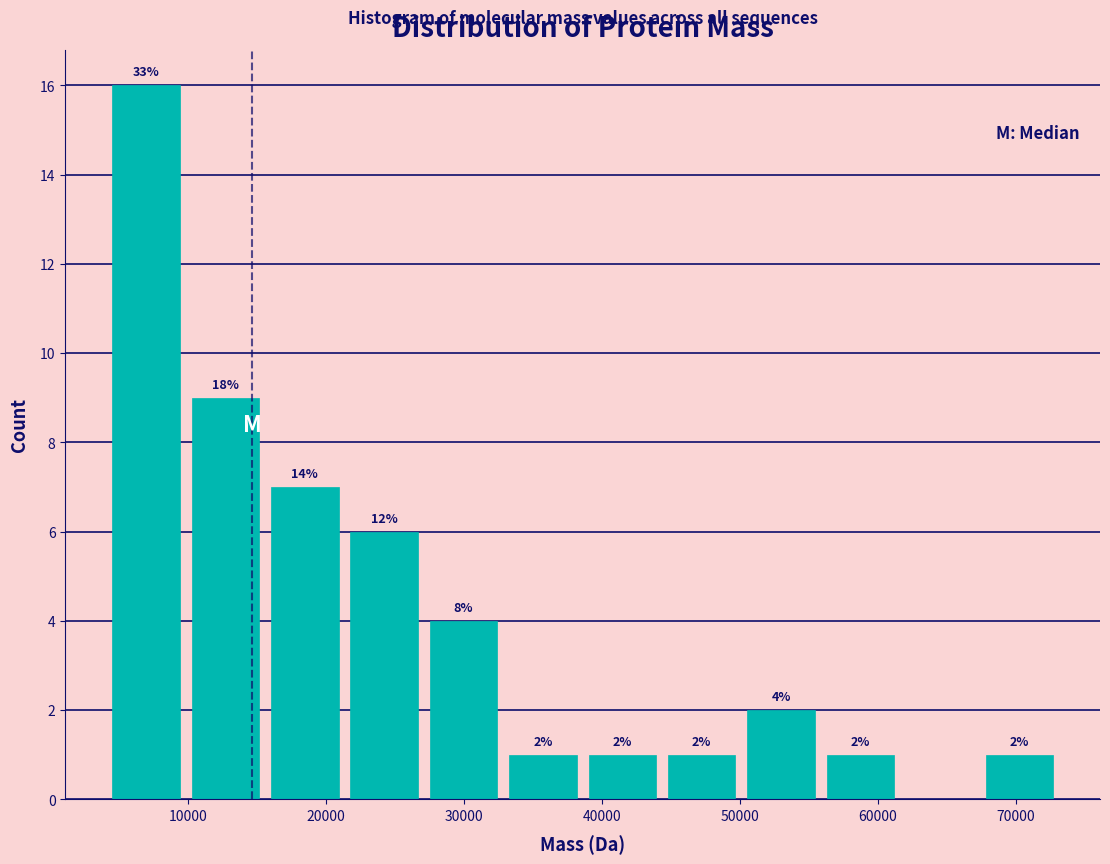

Which range on the x-axis has the tallest bar?

4000 to 10000